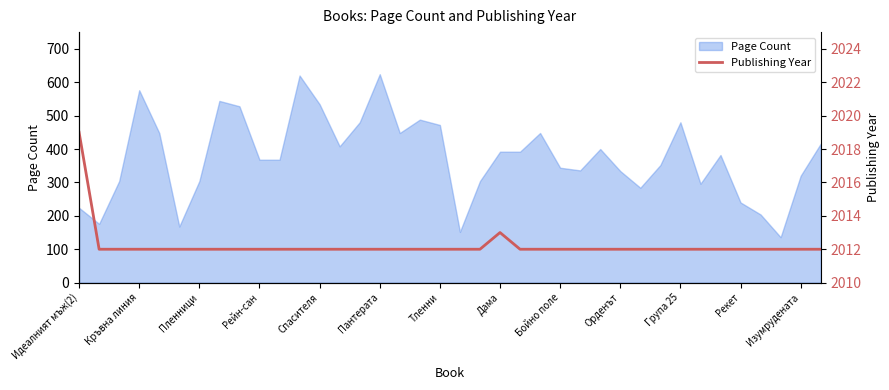

Is it true that the value at Дама is 2012?

True